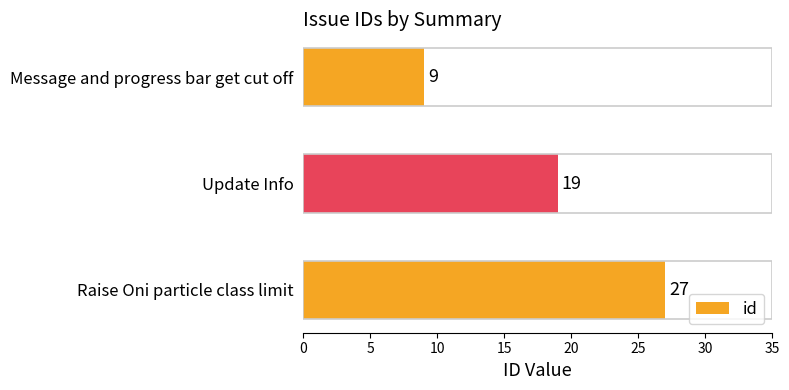

What is the sum of the values at Raise Oni particle class limit and Update Info?

46